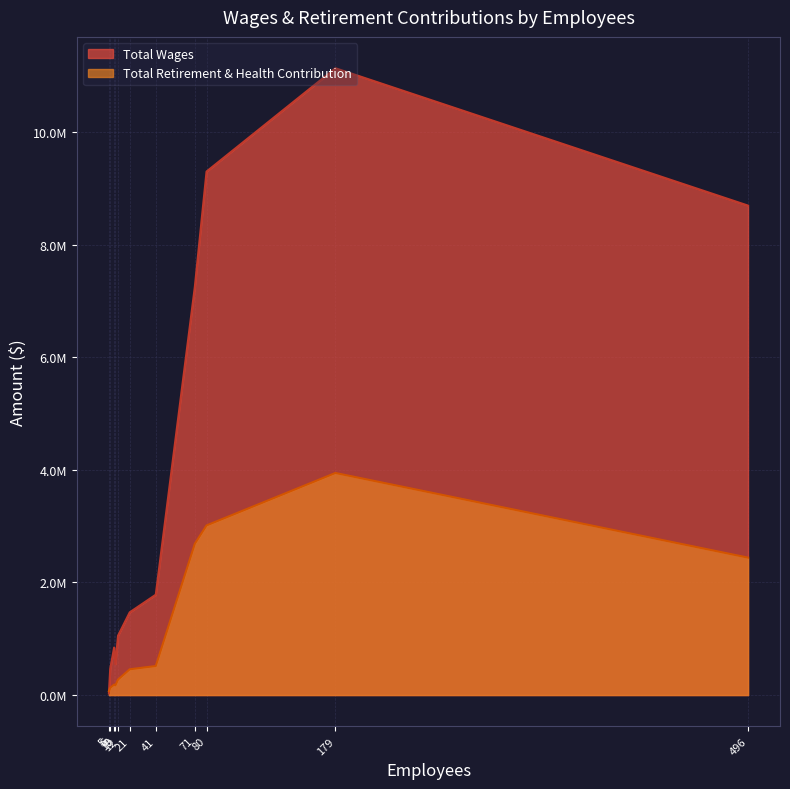

What is the label of the 8th point from the left?

9